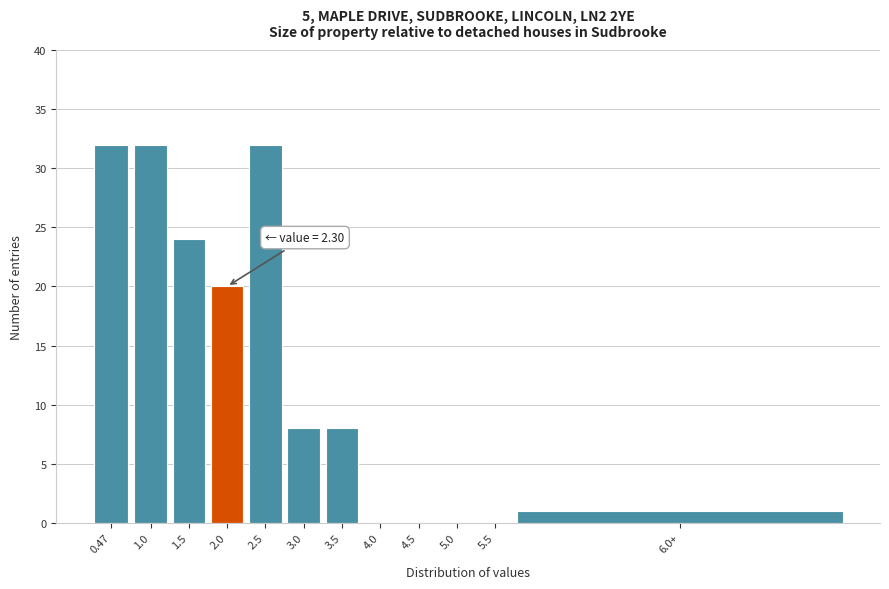

Reading right to left, transcribe all the data shown in this chart.

6.0+=1	5.5=0	5.0=0	4.5=0	4.0=0	3.5=8	3.0=8	2.5=32	2.0=20	1.5=24	1.0=32	0.47=32